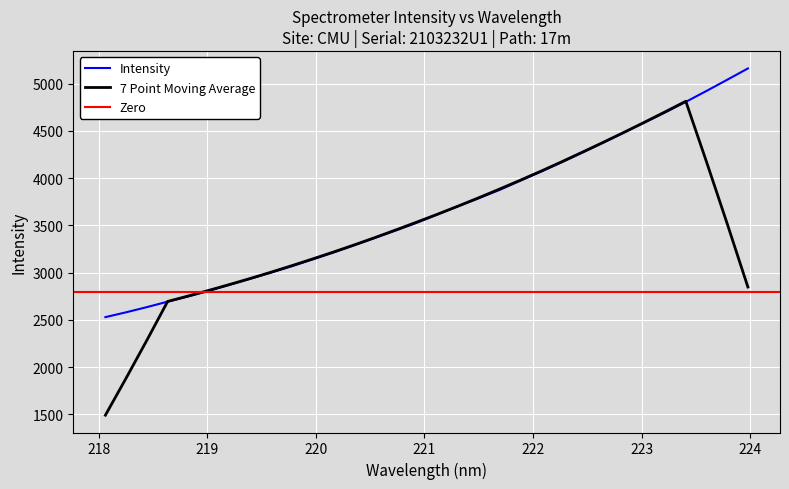

Reading left to right, what are all the values shown in this chart?

2529.2	2580.5	2635.2	2693.0	2748.6	2808.2	2872.4	2936.3	3001.6	3069.3	3141.1	3214.0	3290.6	3368.6	3446.9	3527.2	3615.1	3702.7	3787.7	3875.4	3972.6	4068.8	4168.0	4270.8	4375.0	4481.7	4588.9	4696.4	4808.2	4924.0	5042.3	5162.0